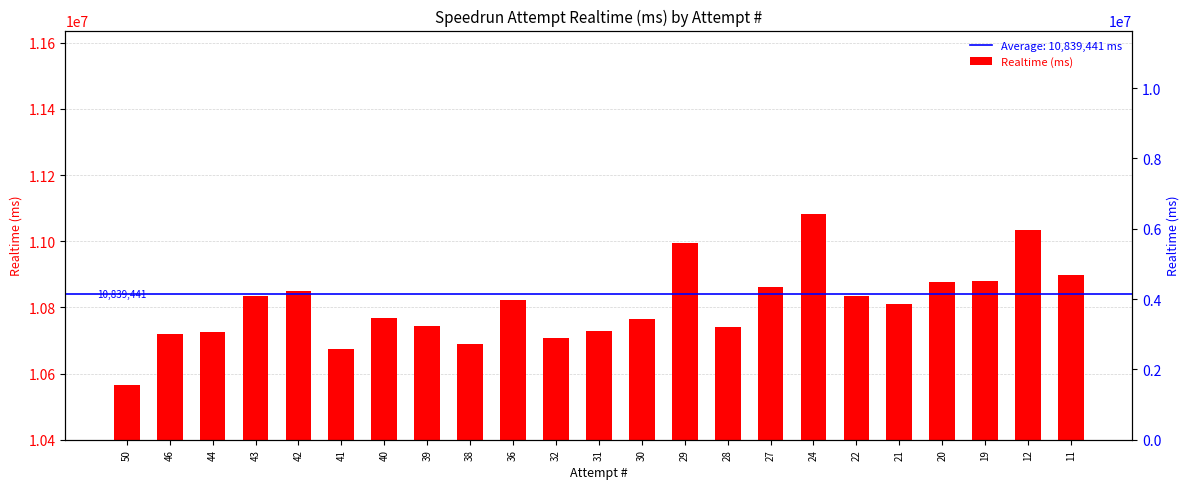

What is the change in value from 38 to 27?

+173608